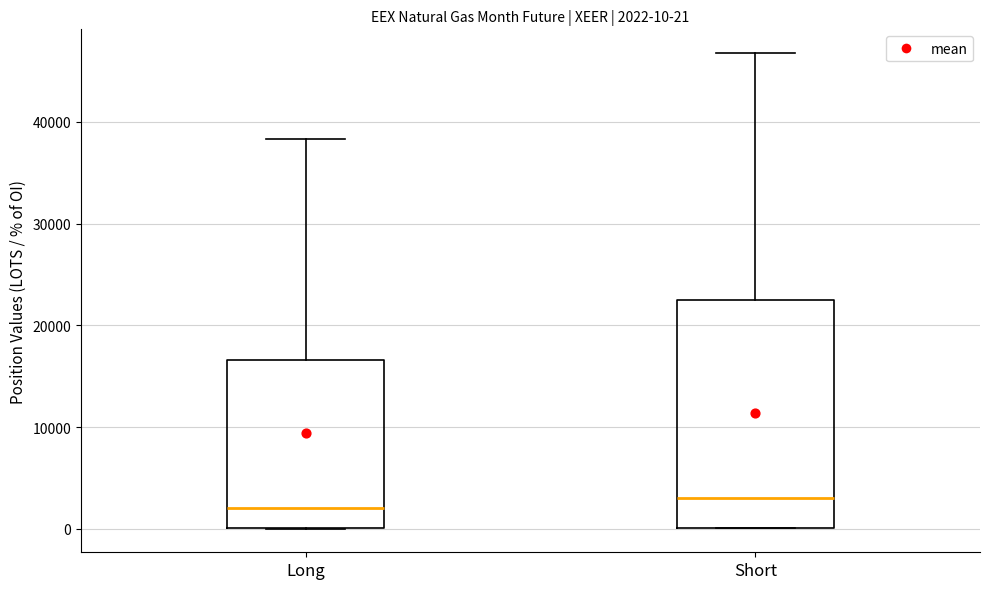

Comparing the boxes themselves (not the whiskers), which one is the tallest?

Short